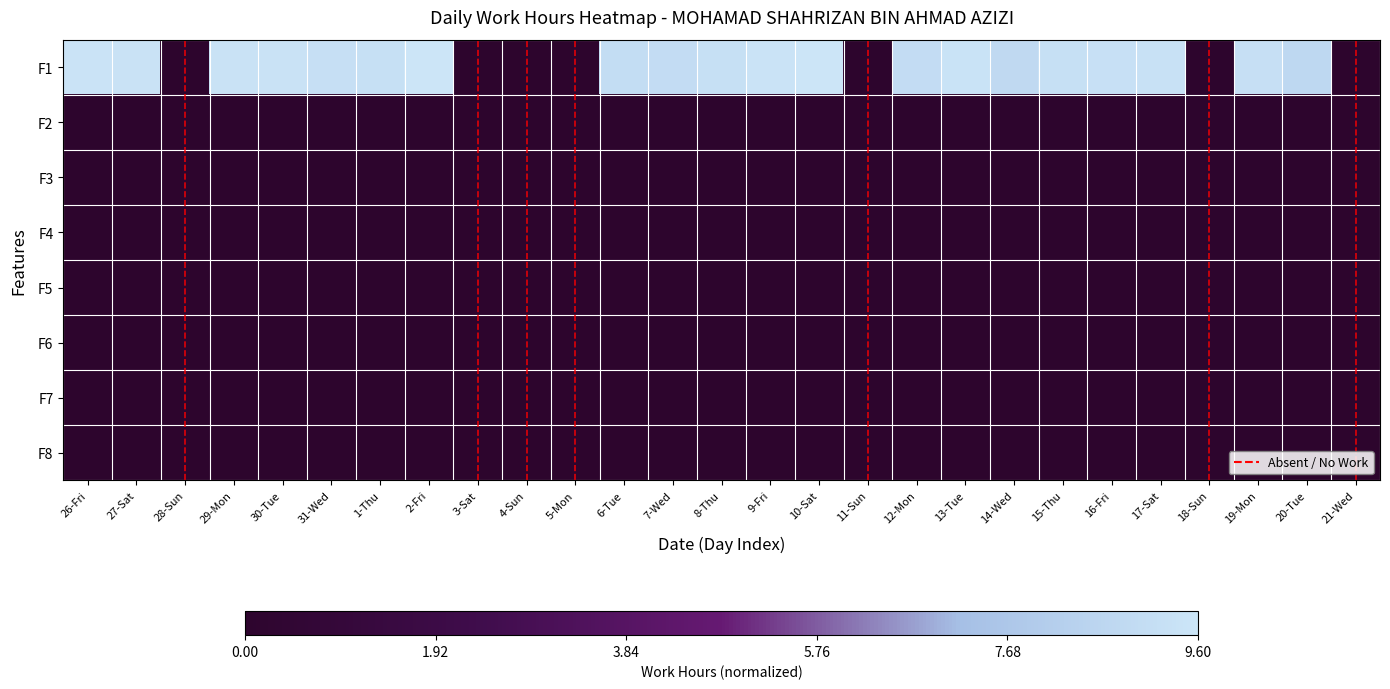

Which series has the widest spread of values?

F1